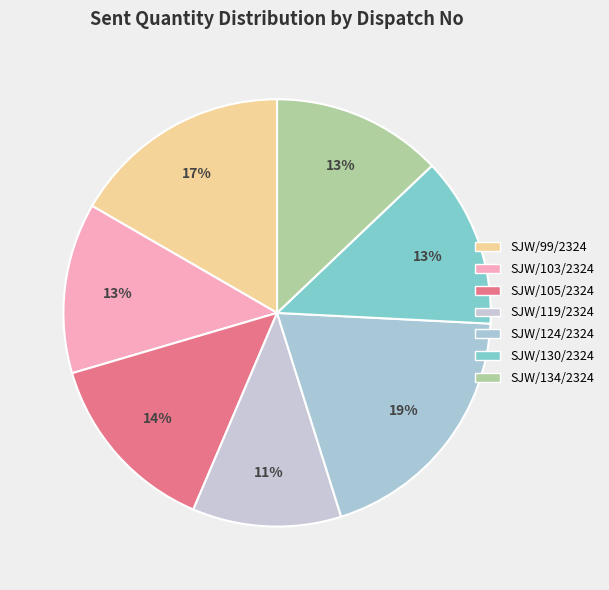

How many slices are in this pie chart?

7